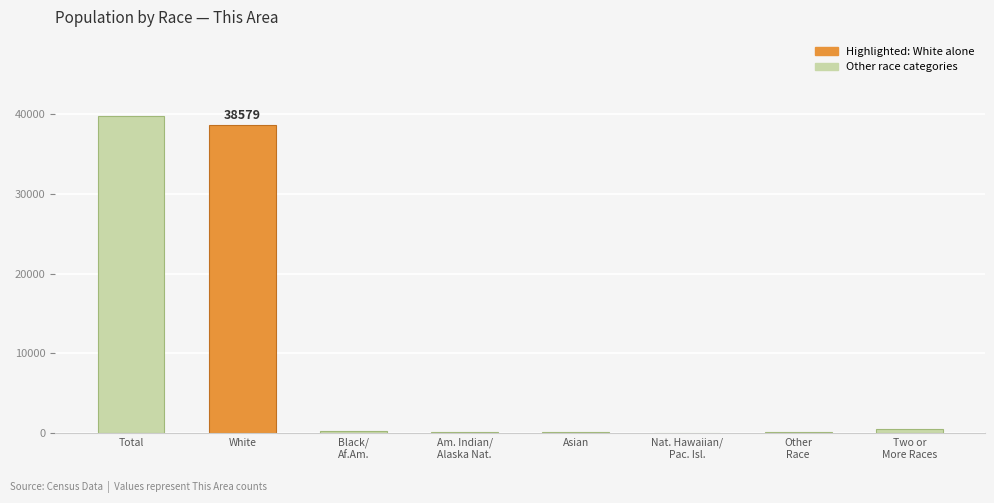

What is the greatest value displayed?

39736